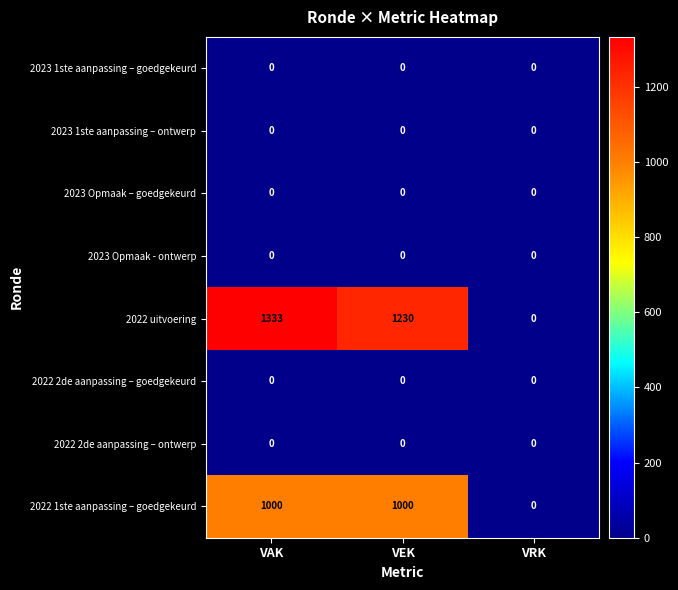

Reading left to right, what are all the values shown in this chart?

2023 1ste aanpassing – goedgekeurd: 0	0	0
2023 1ste aanpassing – ontwerp: 0	0	0
2023 Opmaak – goedgekeurd: 0	0	0
2023 Opmaak - ontwerp: 0	0	0
2022 uitvoering: 1333	1230	0
2022 2de aanpassing – goedgekeurd: 0	0	0
2022 2de aanpassing – ontwerp: 0	0	0
2022 1ste aanpassing – goedgekeurd: 1000	1000	0